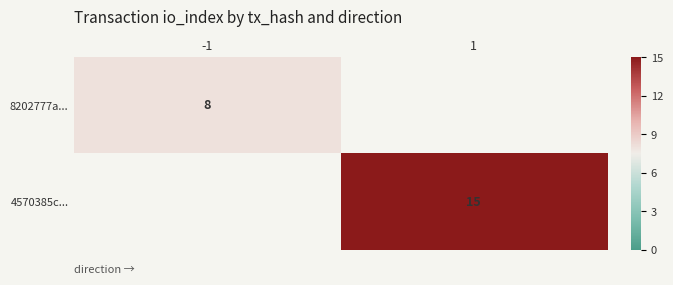

Is it true that 8202777a... equals 13 at -1?

False